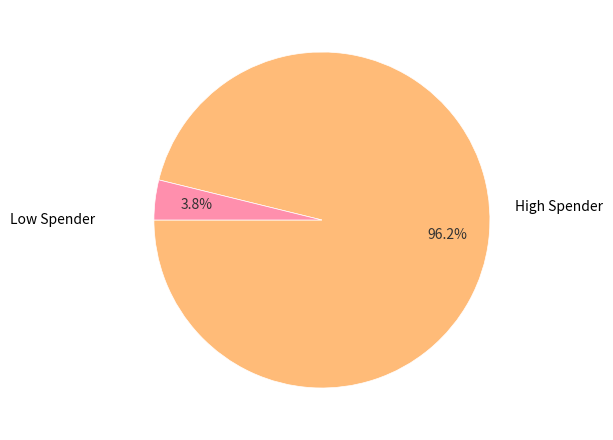

Is there any slice that represents more than half of the pie?

Yes